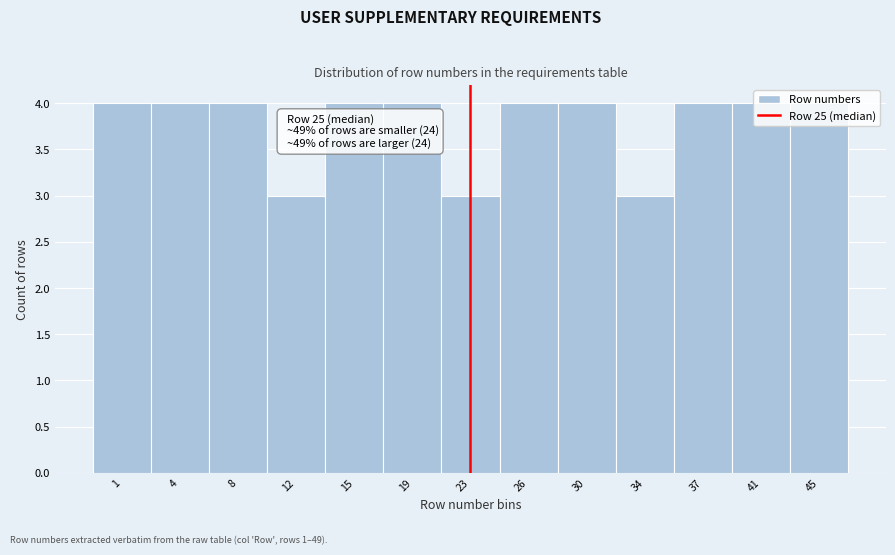

The chart shows a value of 1 at 37. True or false?

False